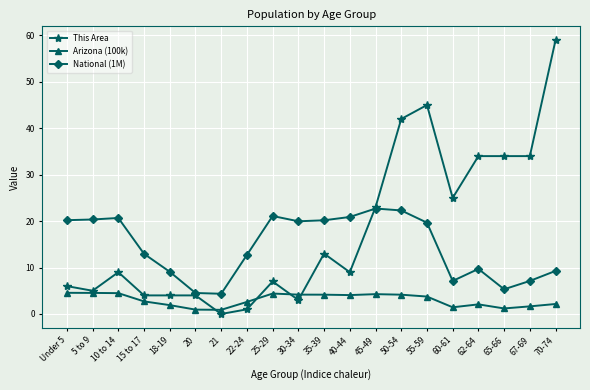

What is the spread (max minus min) of values at 15 to 17?

10.2